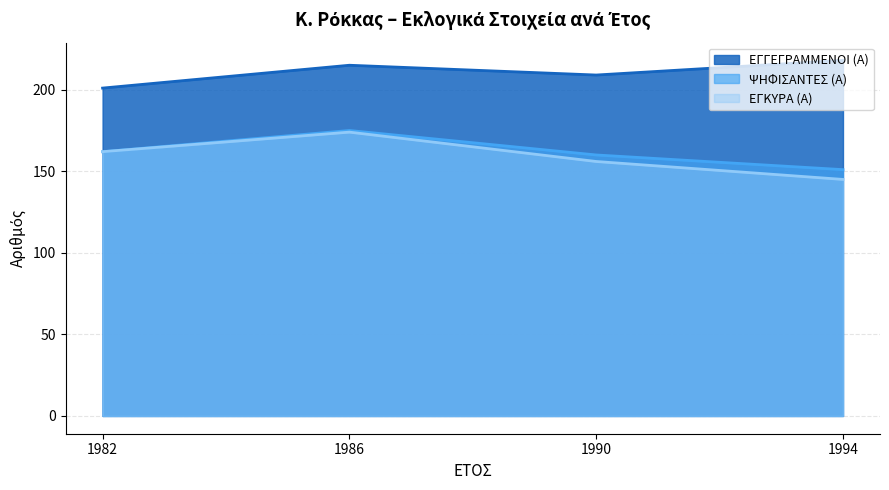

At which label does ΕΓΚΥΡΑ (Α) (line) reach its minimum?

1994